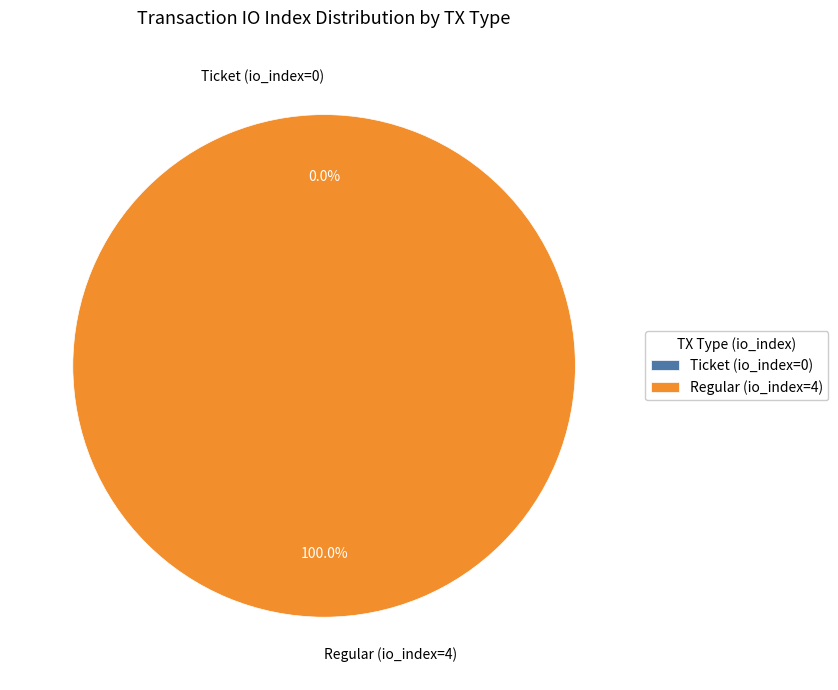

What percentage do Regular (io_index=4) and Ticket (io_index=0) together represent?

100.0%